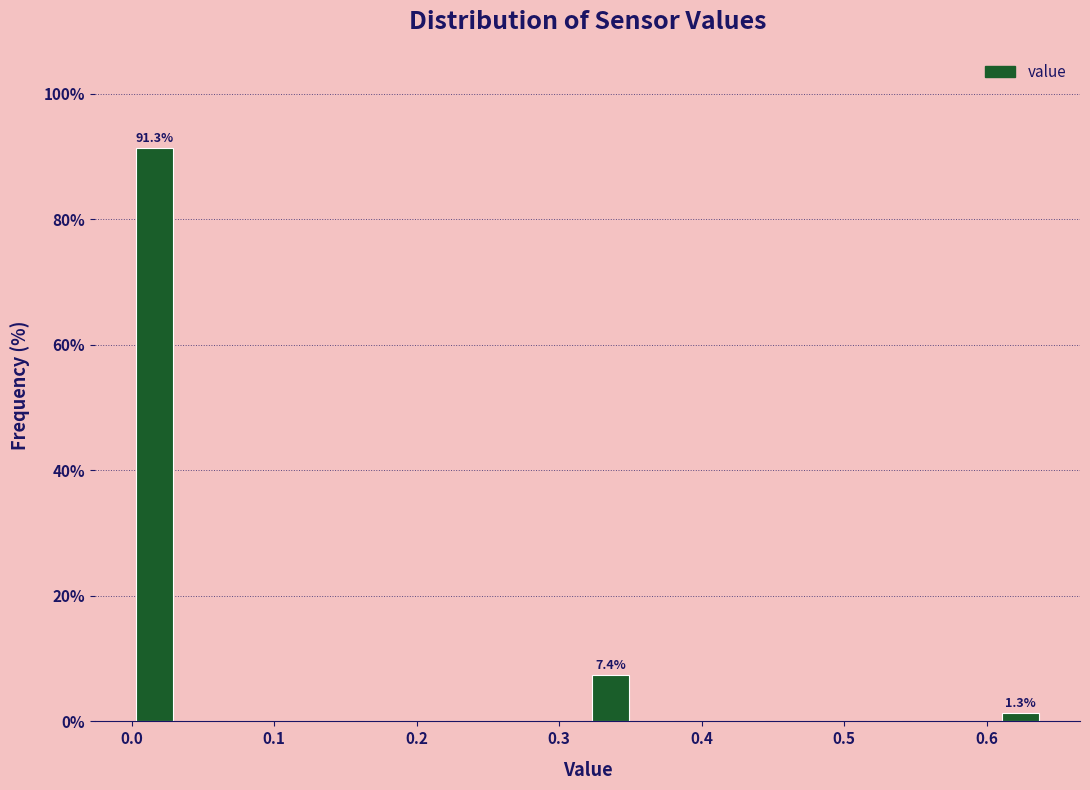

Read against the x-axis, roughly where is the centre of the tallest bar?

0.02